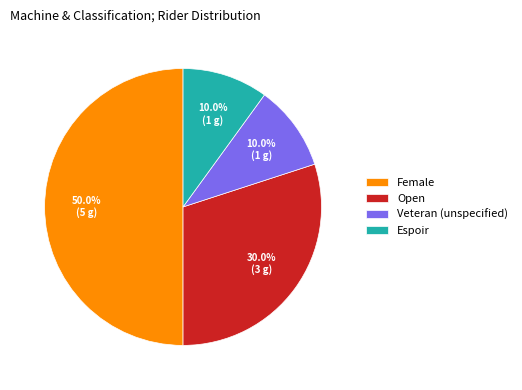

How many segments does this pie chart have?

4